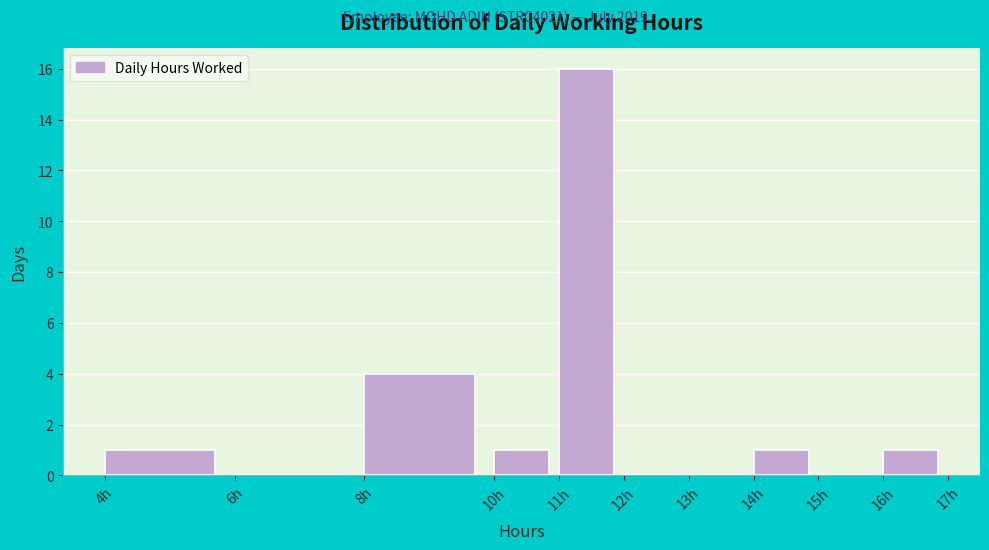

Which range on the x-axis has the tallest bar?

11 to 12